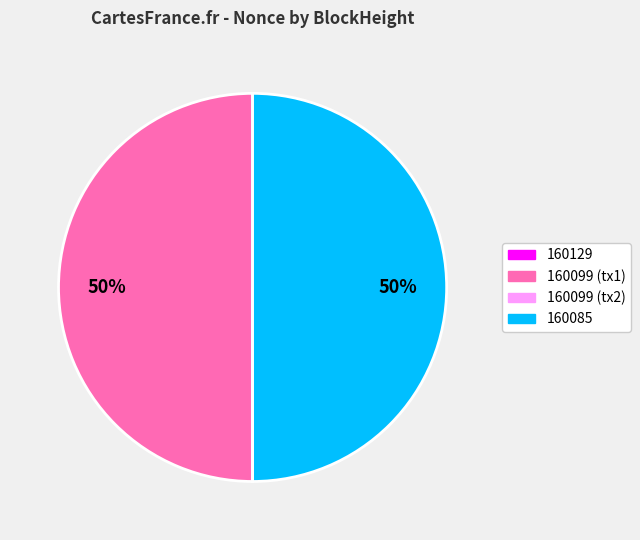

To the nearest percent, what portion does 160099 (tx1) represent?

50%